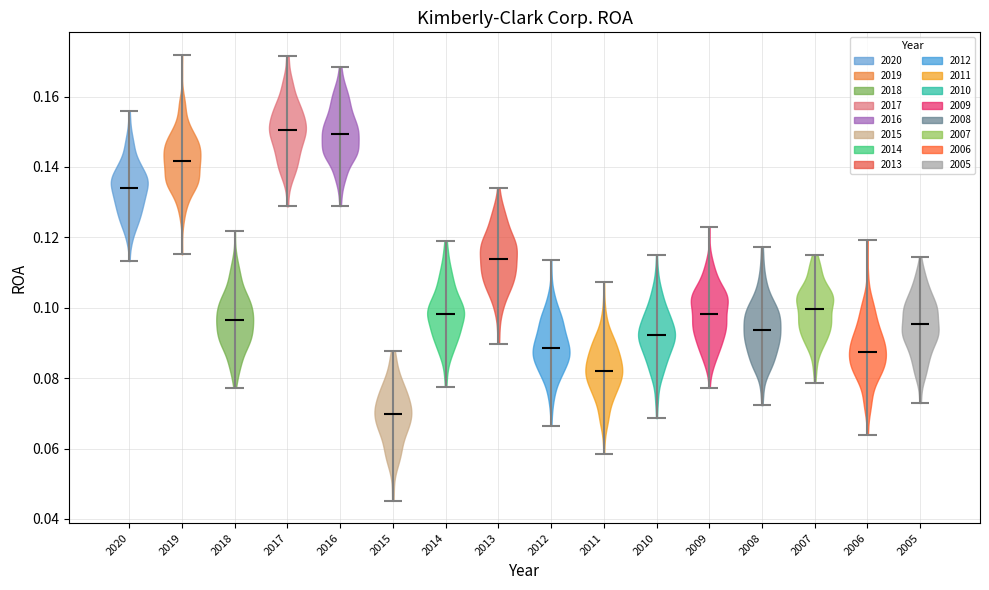

Which violin has the lowest median line?

2015